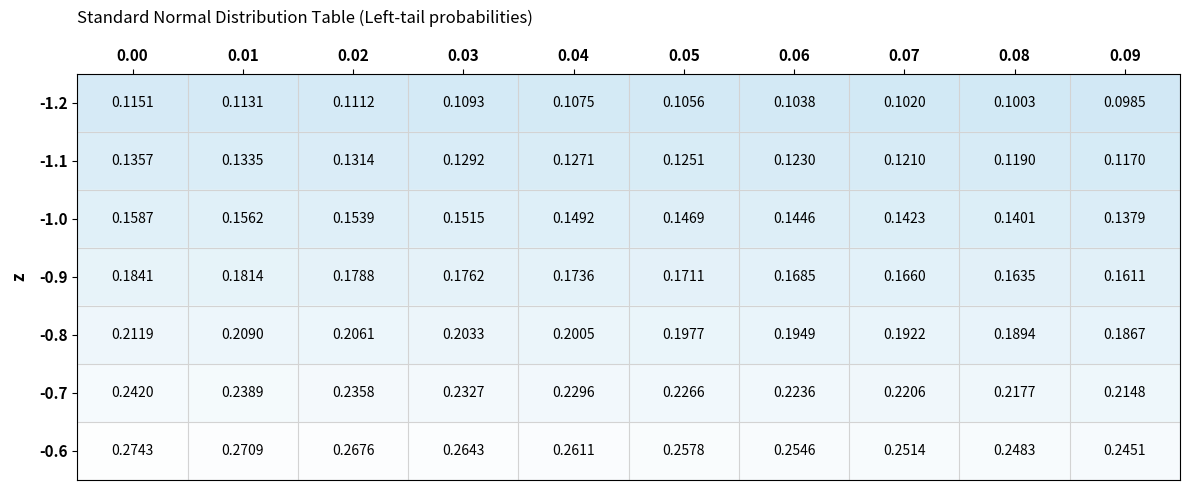

Is the value of -1.1 at 0.05 greater than the value of -0.7 at 0.01?

No